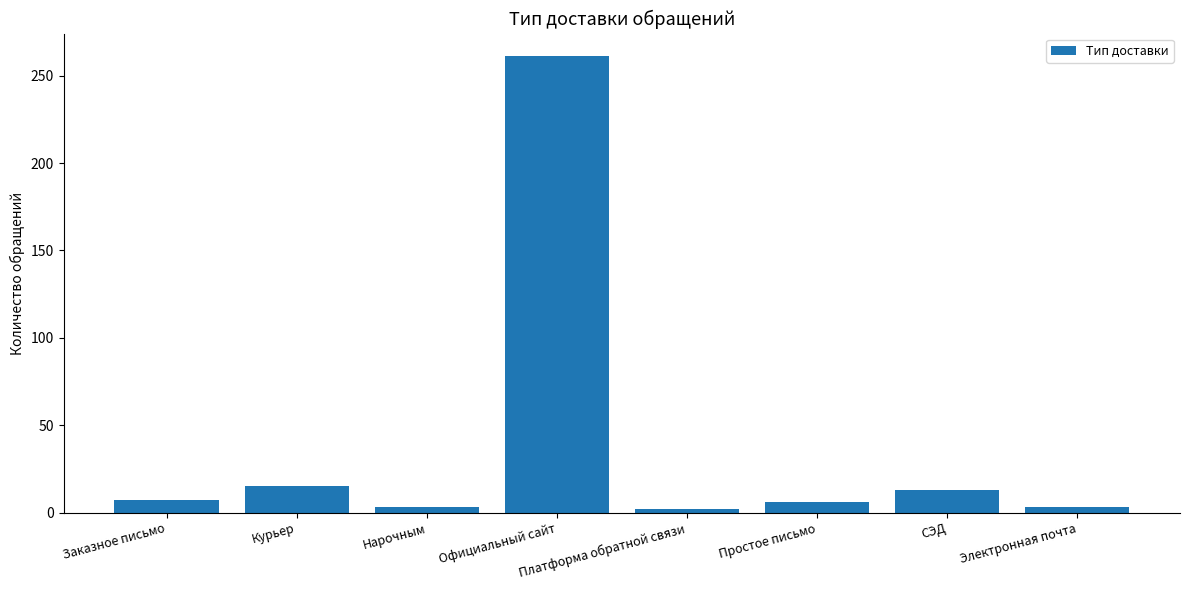

What is the sum of all values?

310